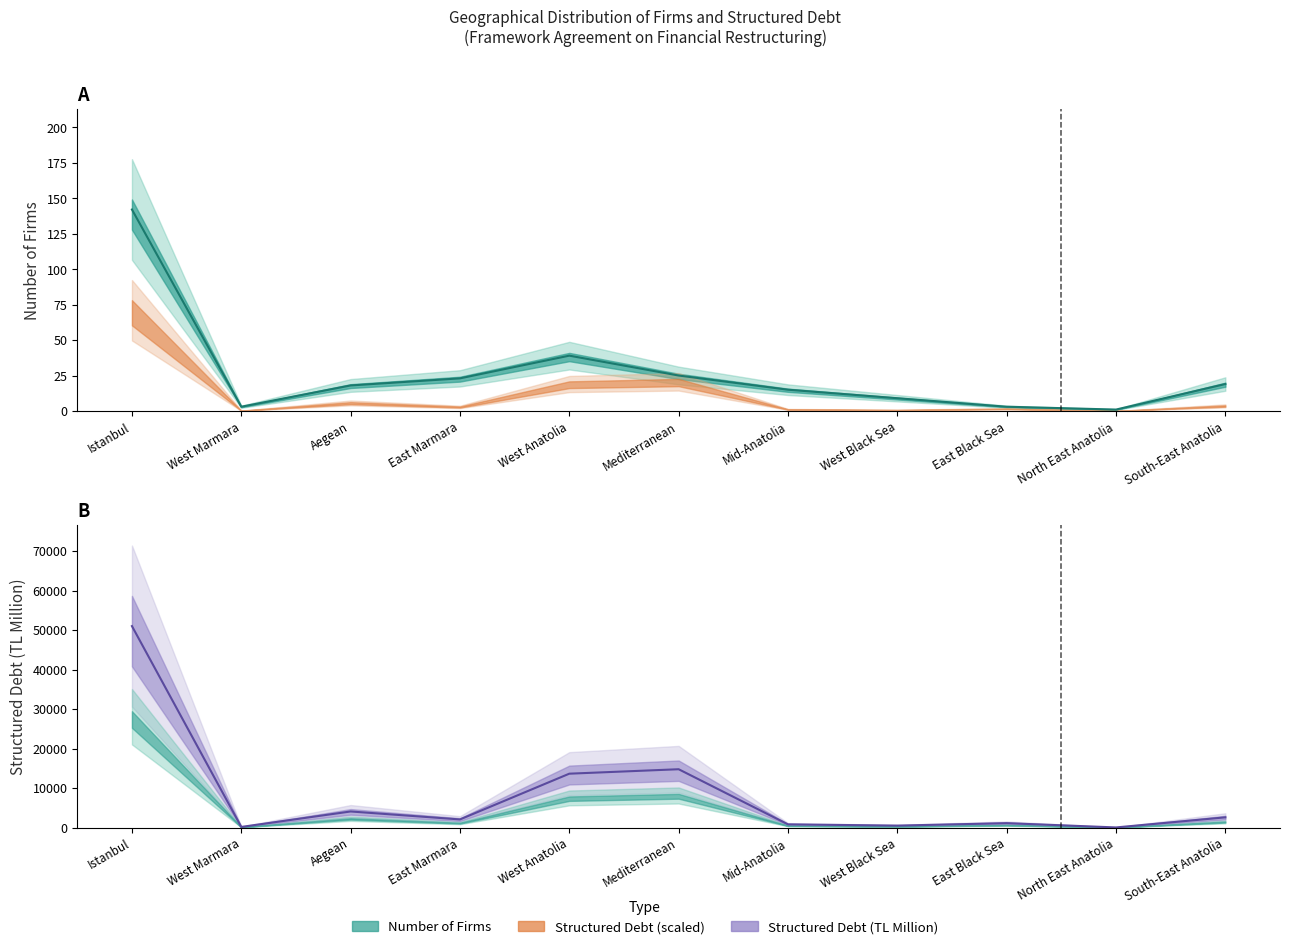

What is the label of the 7th point from the right?

West Anatolia